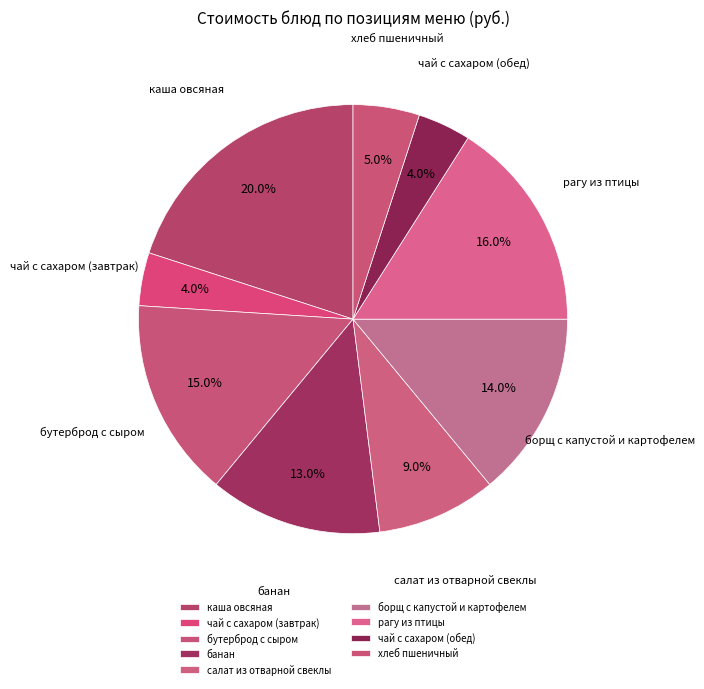

What percentage do каша овсяная and бутерброд с сыром together represent?

35.0%